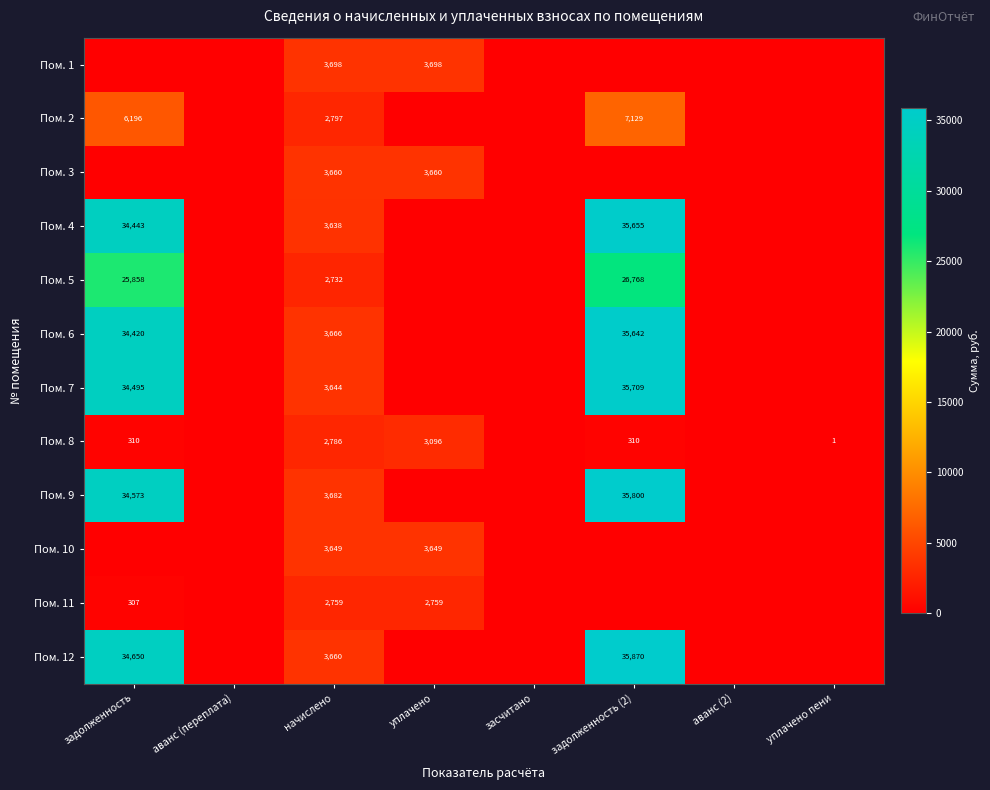

Is it true that Пом. 8 equals 2786 at начислено?

True